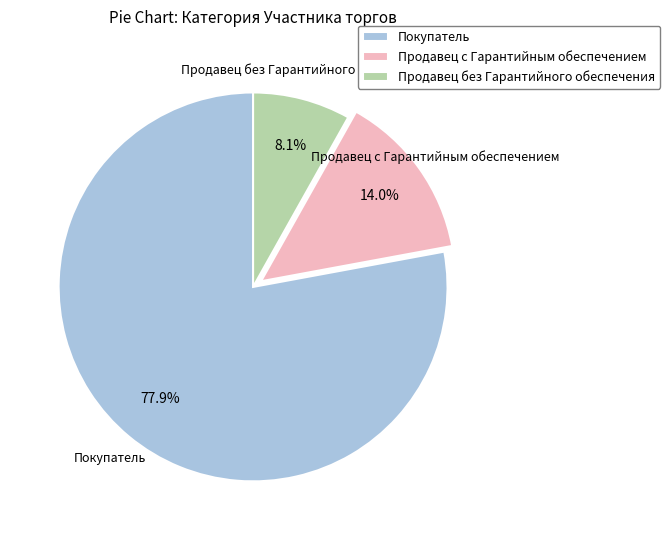

The Продавец с Гарантийным обеспечением slice represents 7% of the pie. True or false?

False